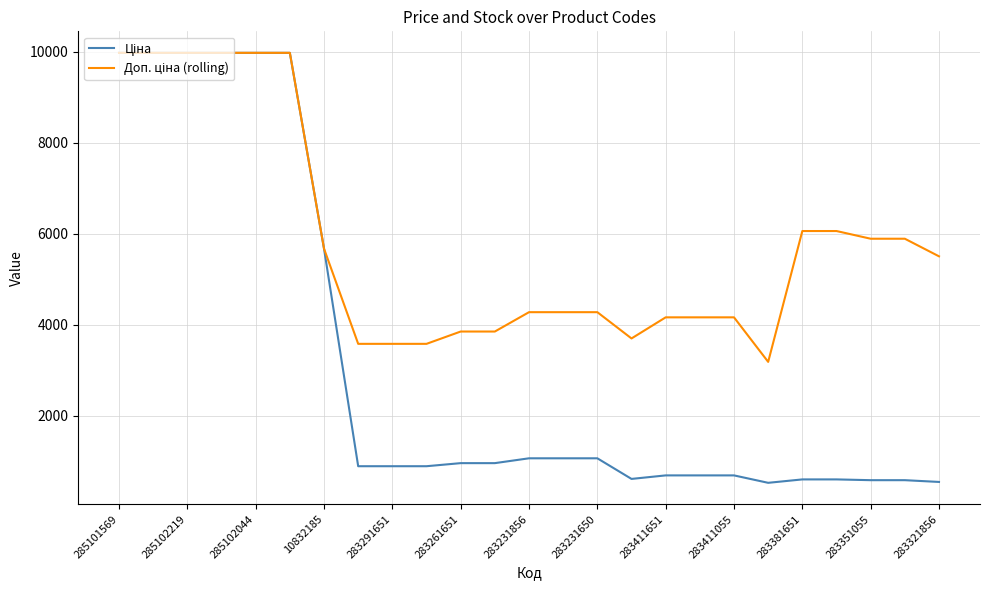

What is the greatest value displayed?

9975.0